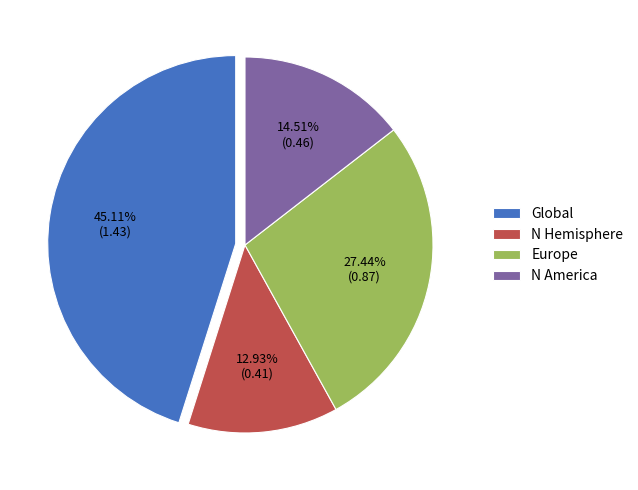

Which slice is the smallest?

N Hemisphere